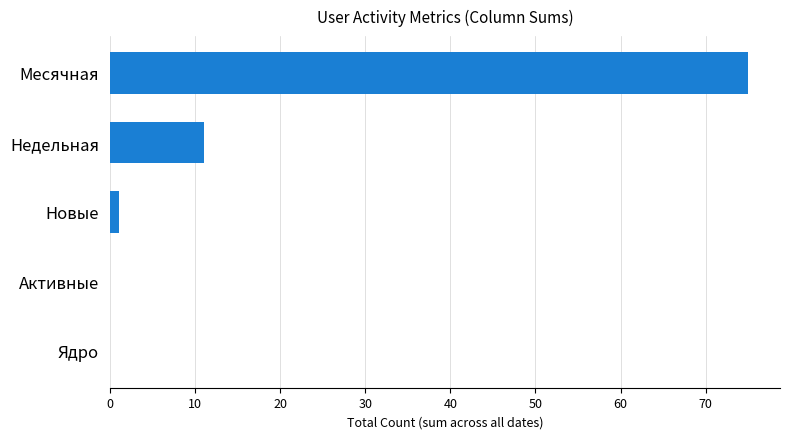

What is the average value?

17